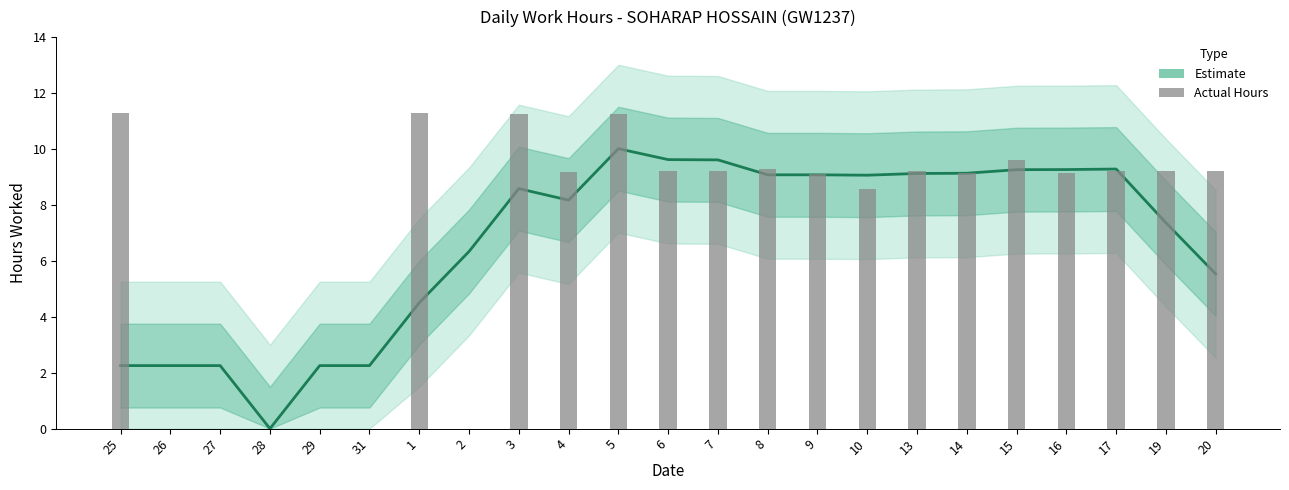

The chart shows a value of 9.1 at 13. True or false?

True